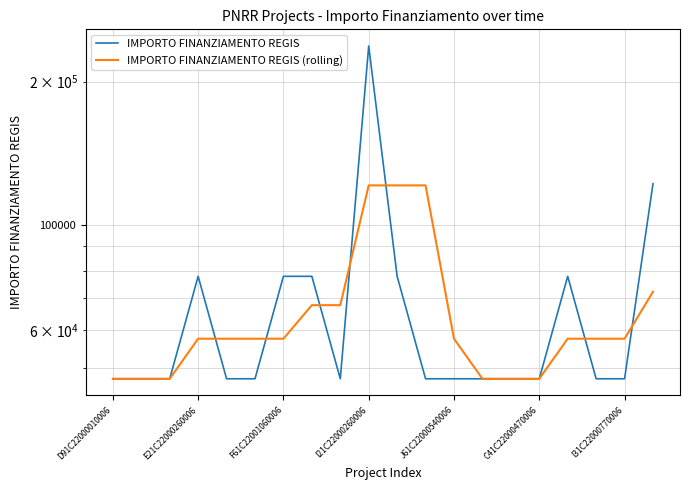

At 10, list the series in order from smallest to largest.

IMPORTO FINANZIAMENTO REGIS, IMPORTO FINANZIAMENTO REGIS (rolling)